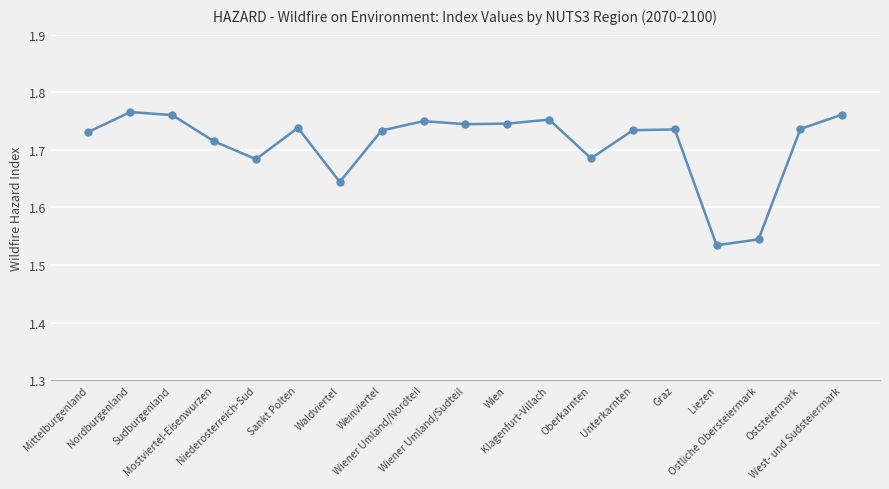

How many distinct data groups are displayed?

1